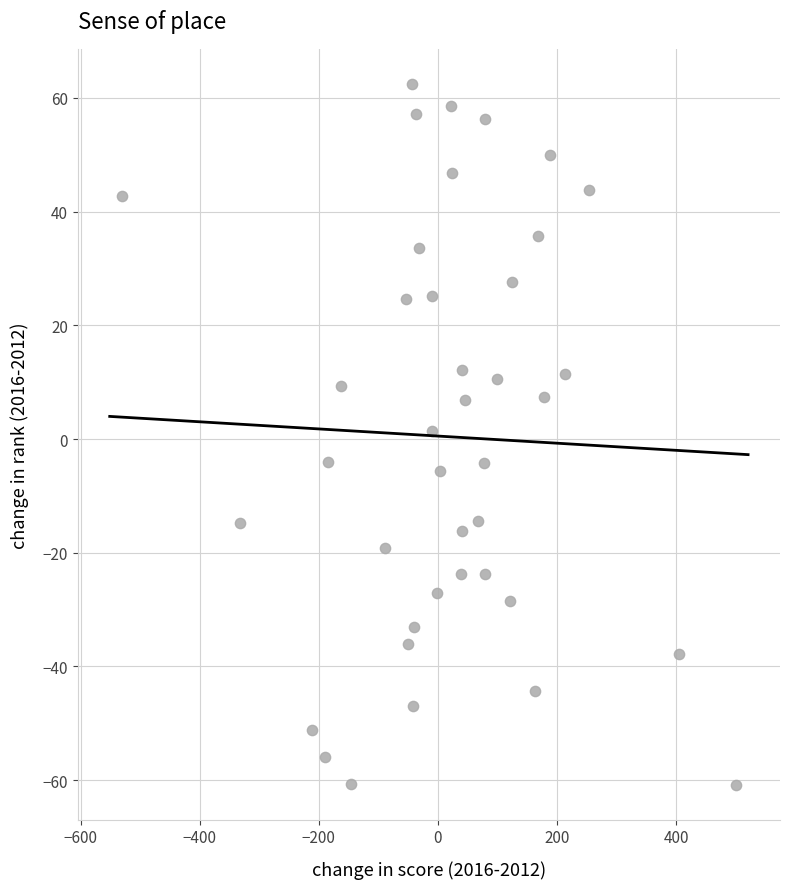

What is the range of Y values (max minus min)?

123.3